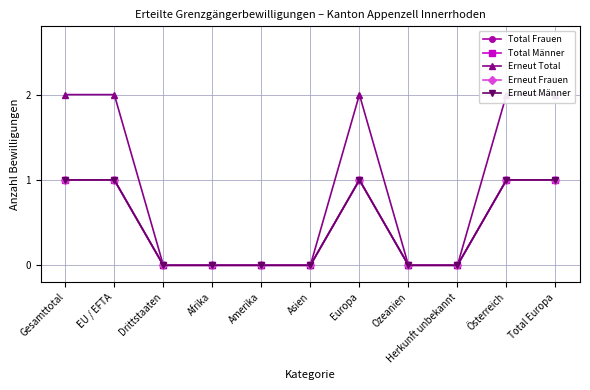

What is the difference between the highest and lowest values at EU / EFTA?

1